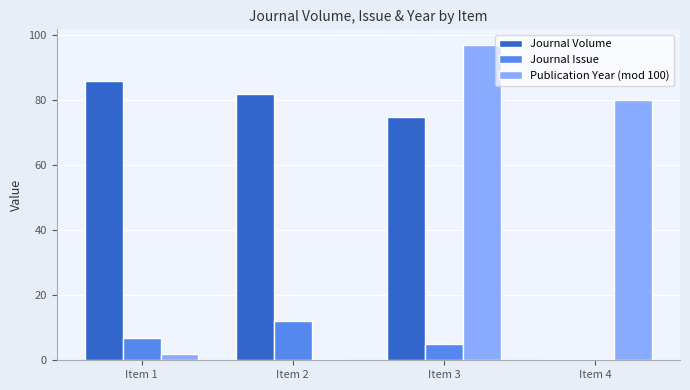

How many values in Journal Volume are above zero?

3